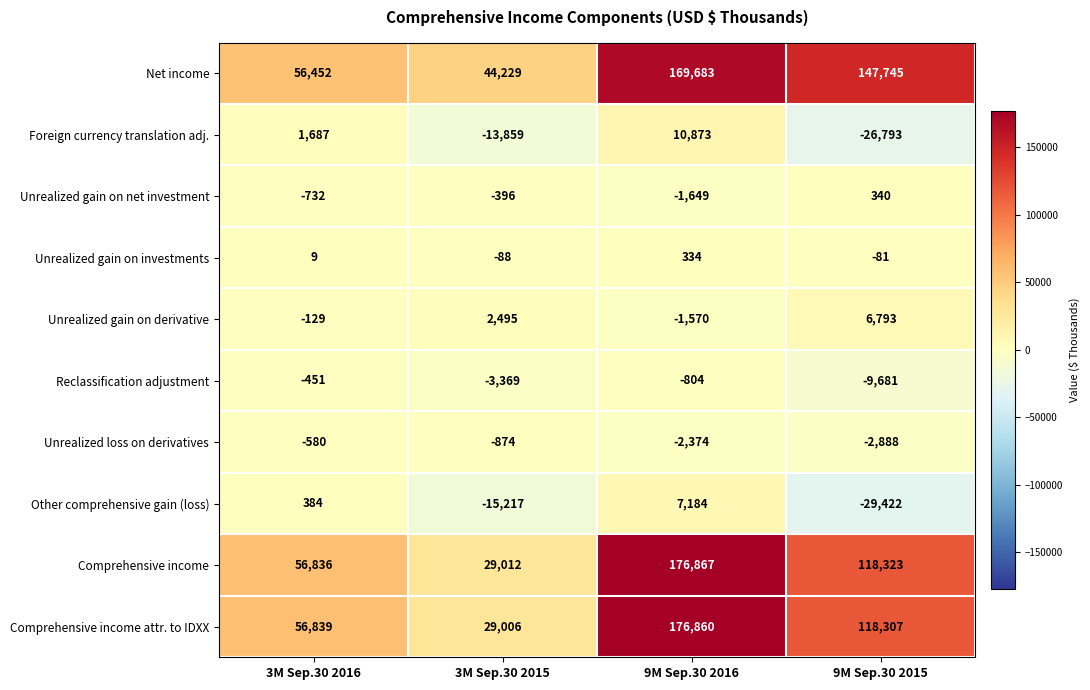

What is the sum of the Unrealized gain on net investment values at 9M Sep.30 2016 and 9M Sep.30 2015?

-1309